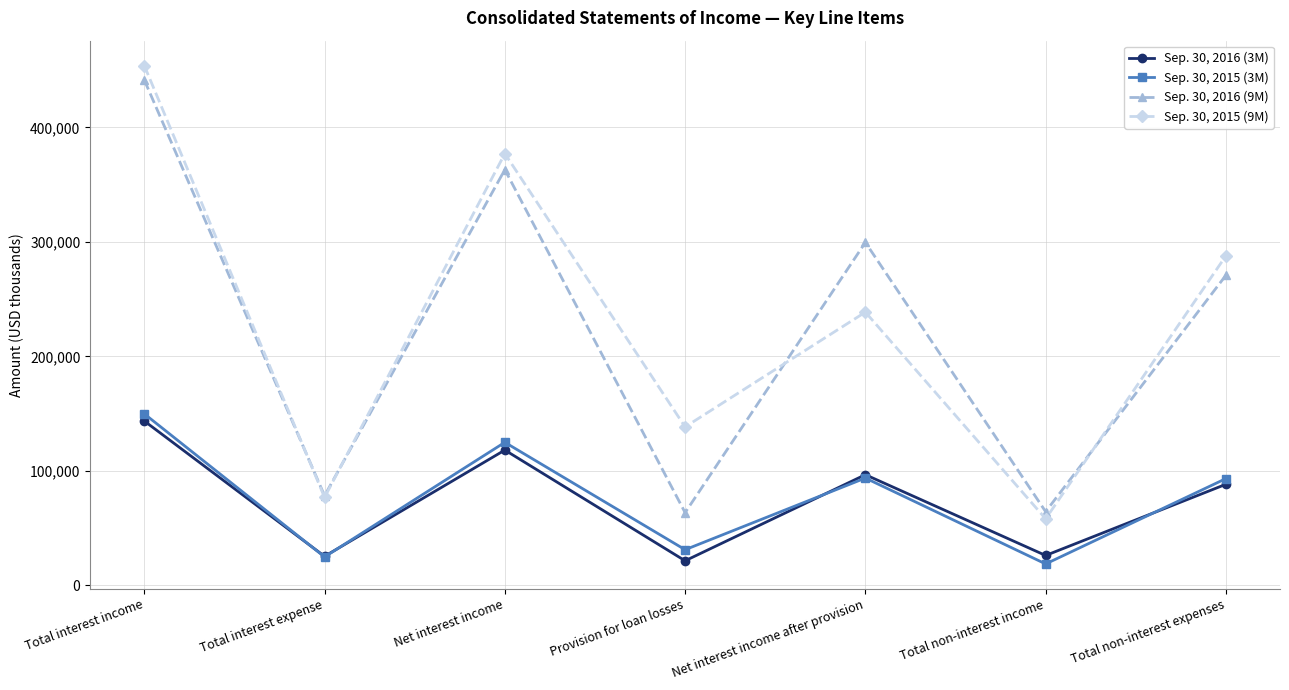

At how many categories does at least one series exceed 21294?

7